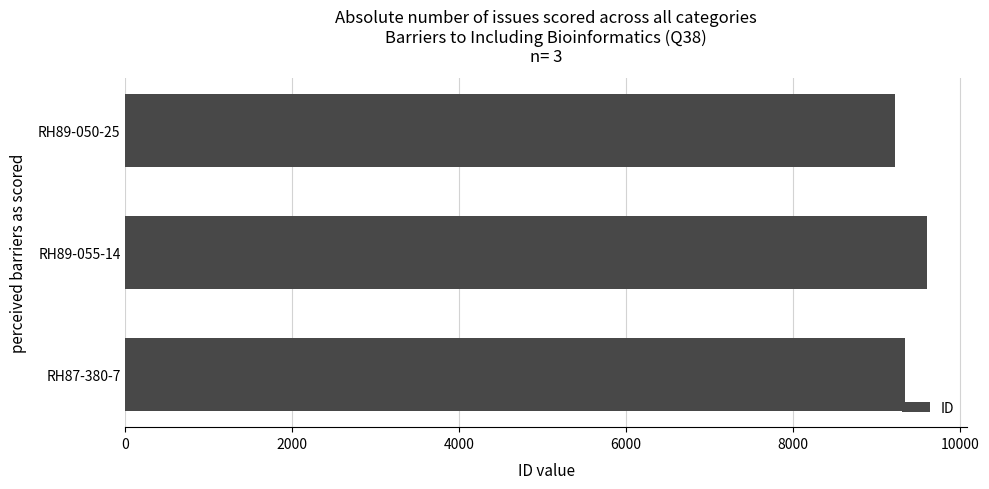

Is it true that the value at RH89-050-25 is 9220?

True